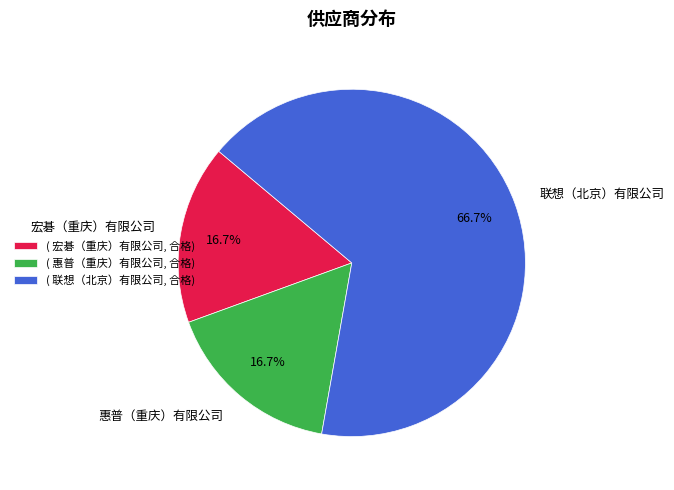

What percentage is NOT represented by ( 宏碁（重庆）有限公司, 合格)?

83.3%